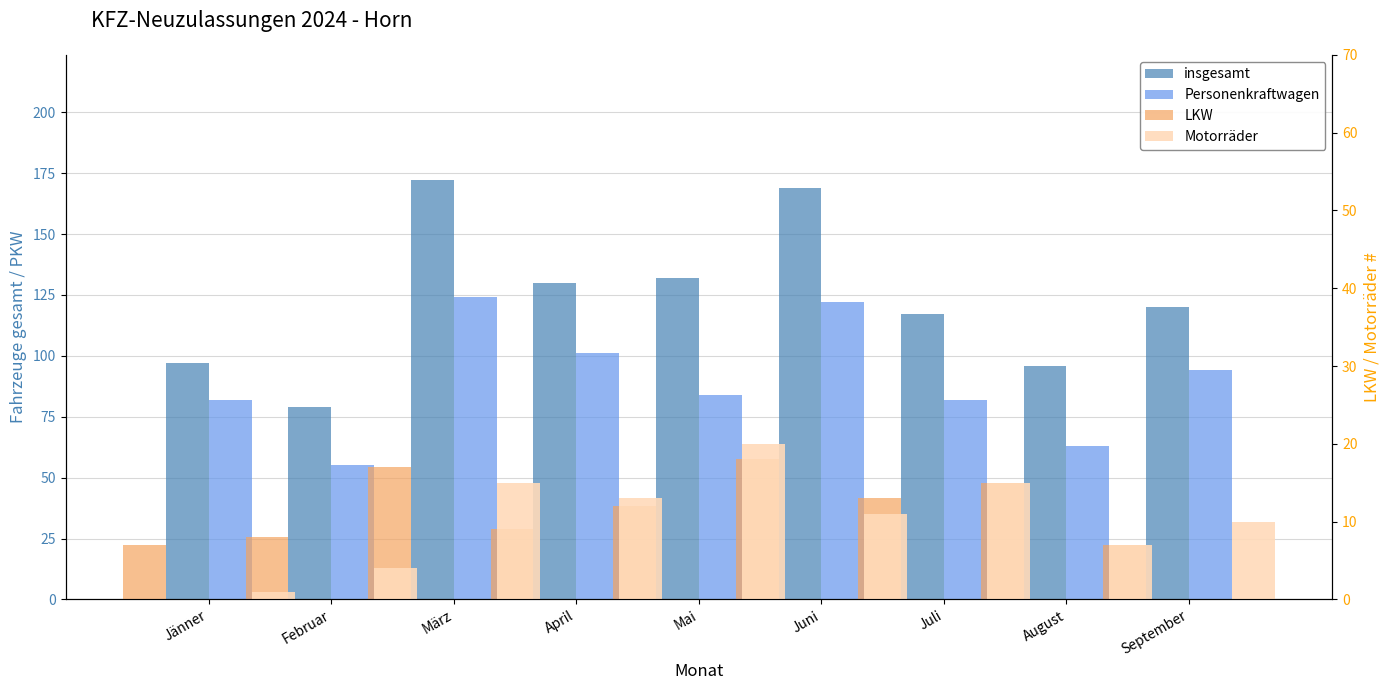

What is the label of the 1st bar from the right?

September